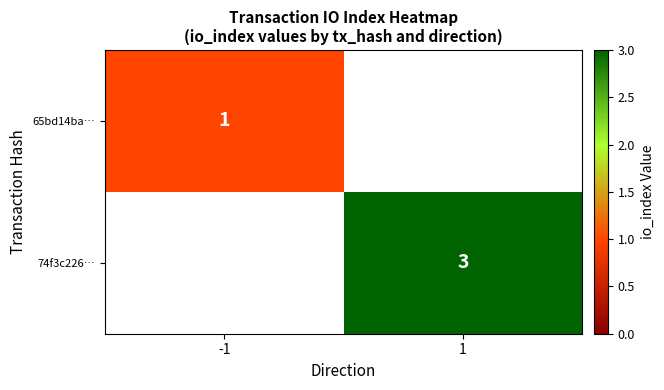

What is the minimum value shown in the chart?

1.0